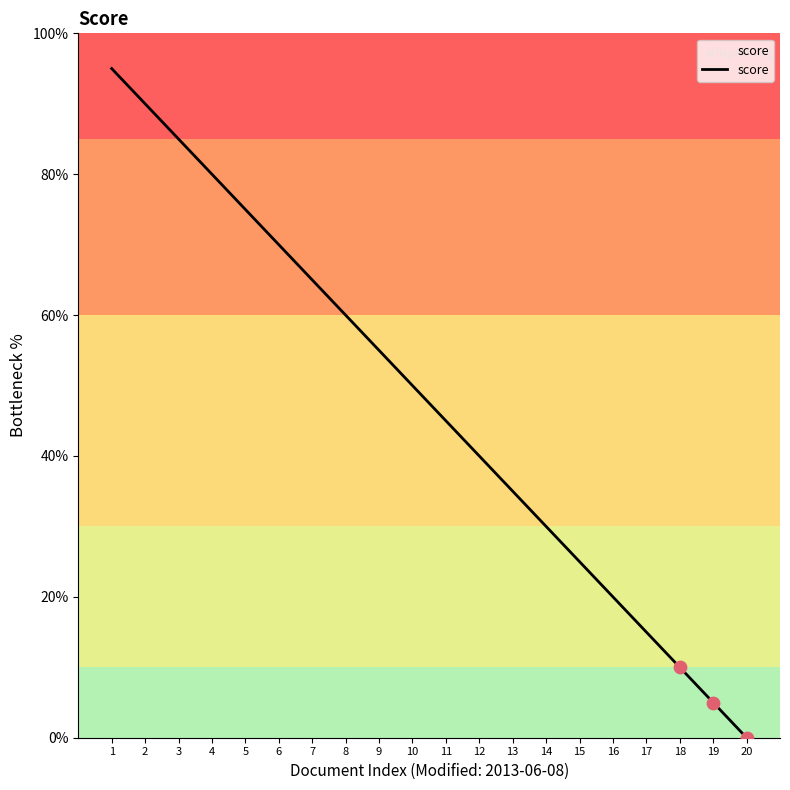

Between 17 and 12, which is larger?

12